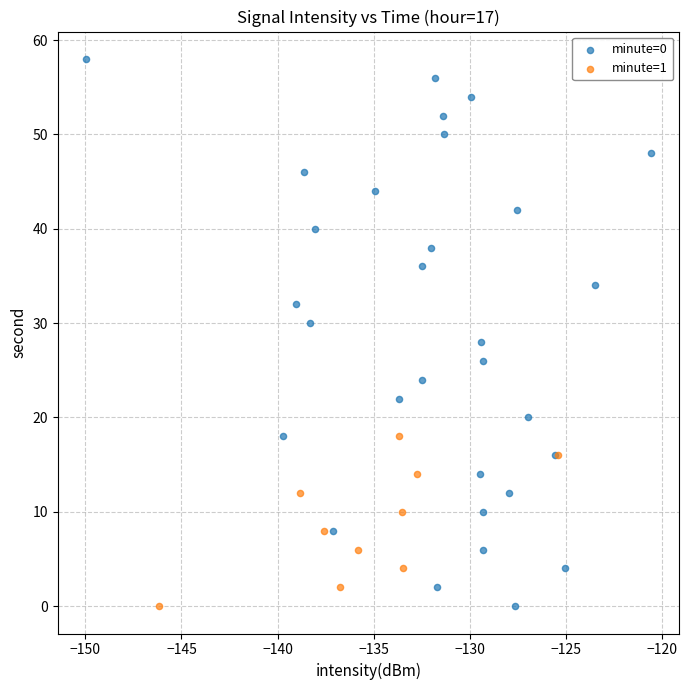

Which series contains the highest Y value?

minute=0